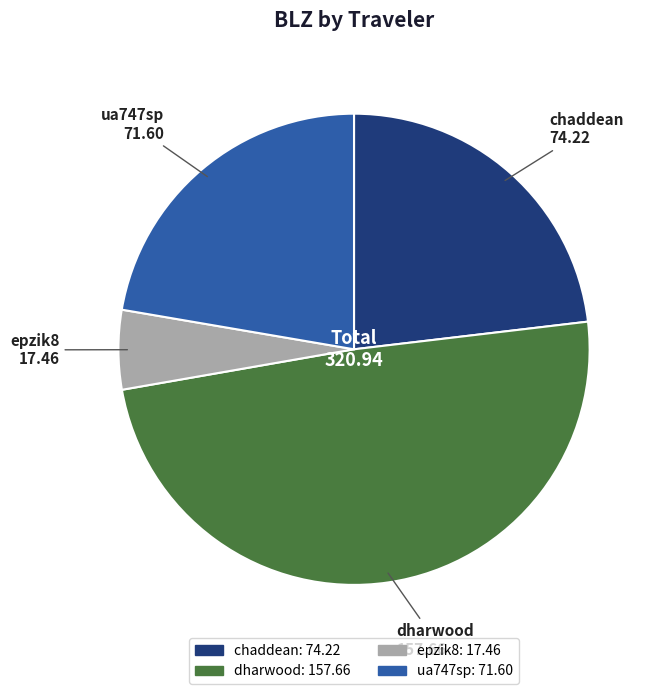

What is the smallest slice in the pie chart?

epzik8